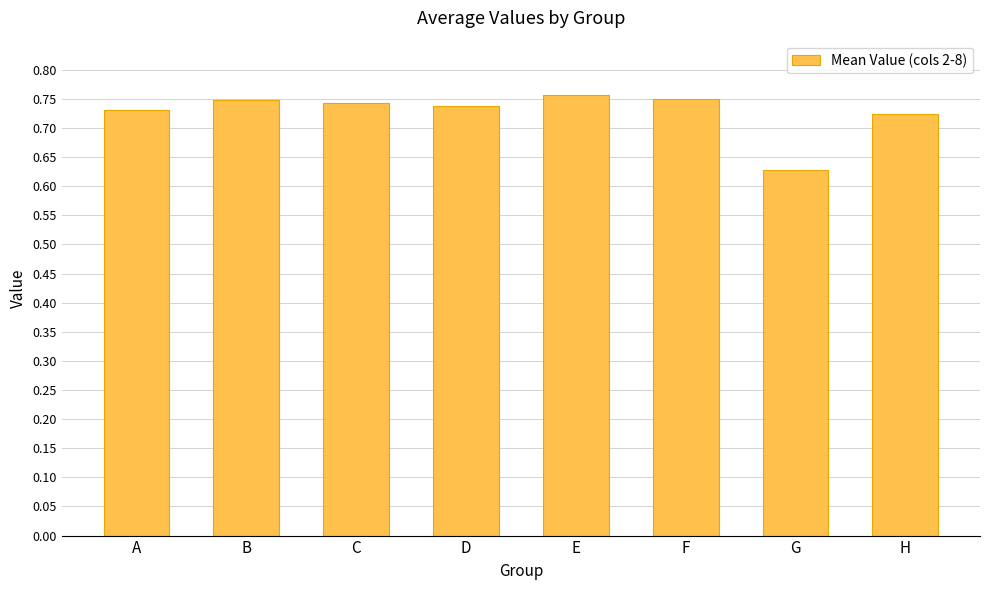

Which category has the lowest value across all series?

G